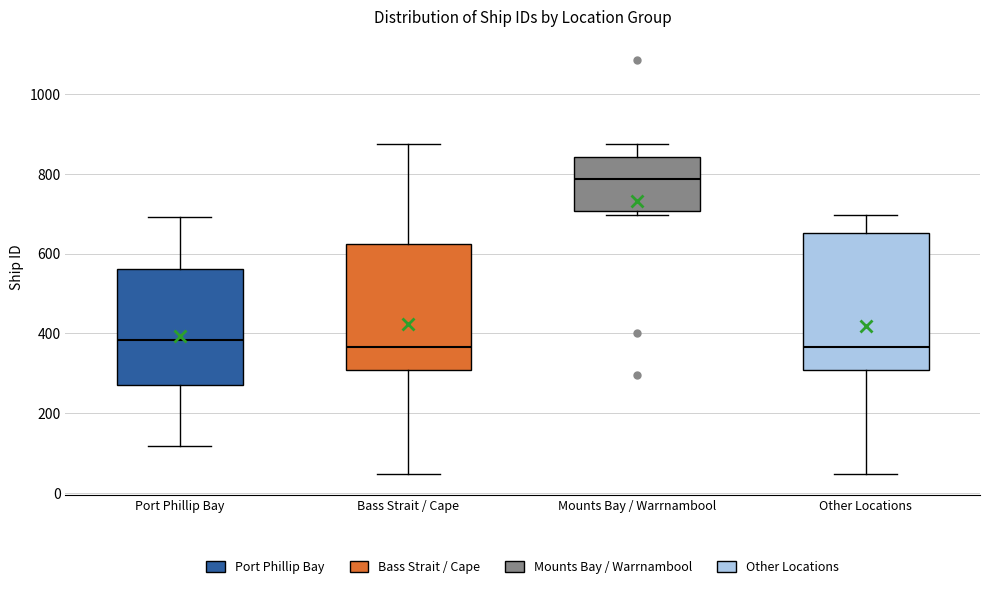

Which box's median line is the highest?

Mounts Bay / Warrnambool